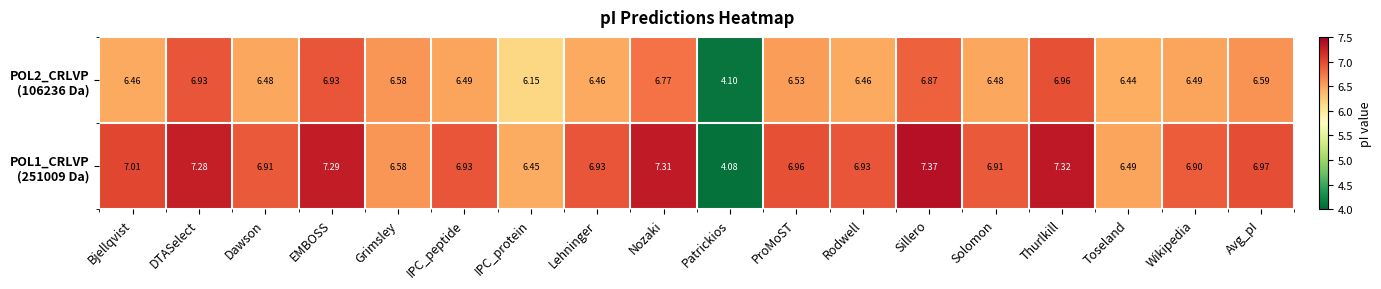

At which category is the sum across all series the highest?

Thurlkill